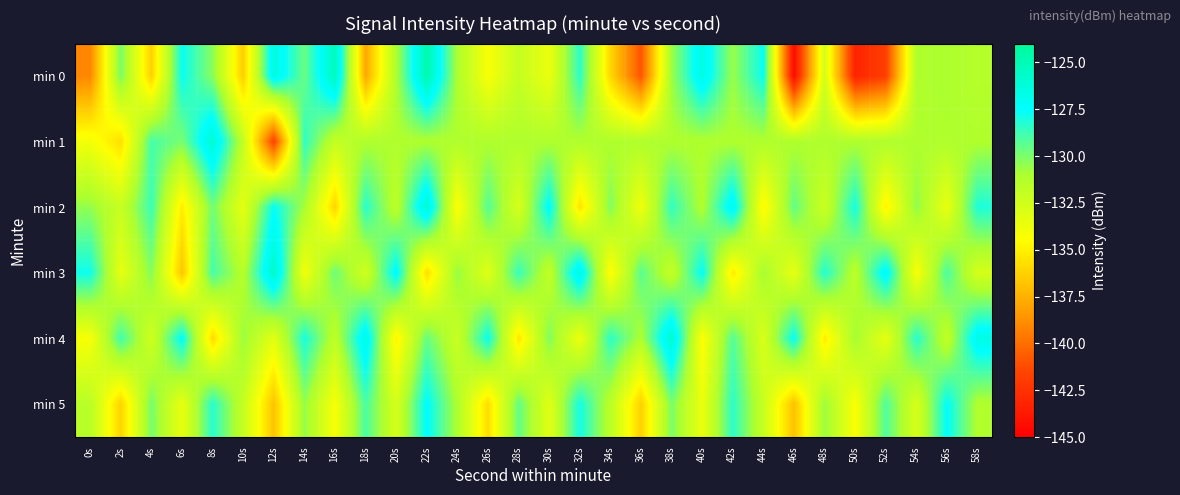

At which category does the chart reach its peak across all series?

22s